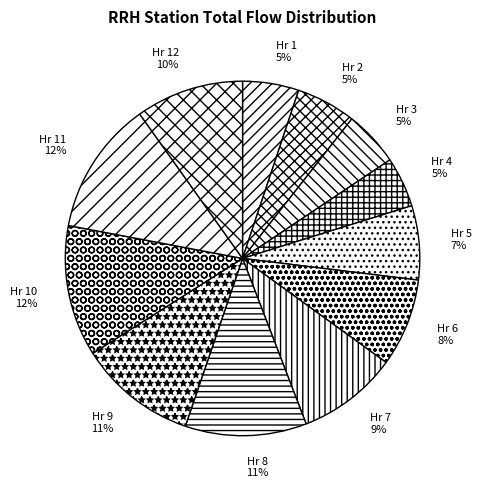

Is the sum of Hr 10 and Hr 1 greater than half?

No